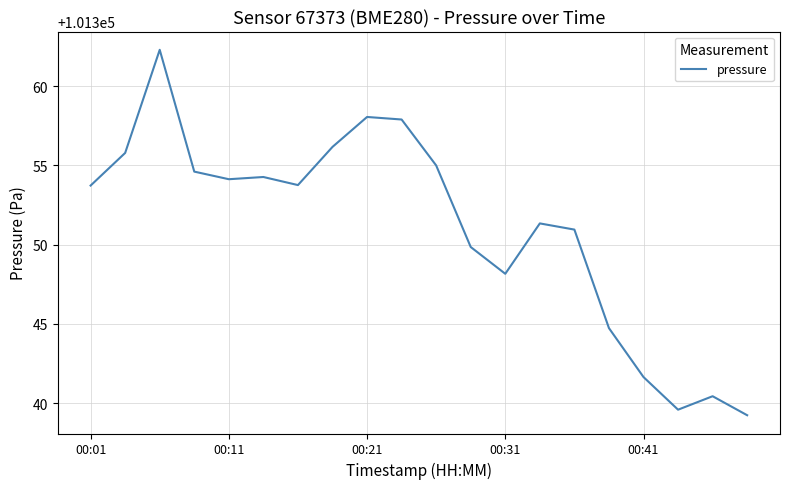

What is the minimum value shown in the chart?

101339.2